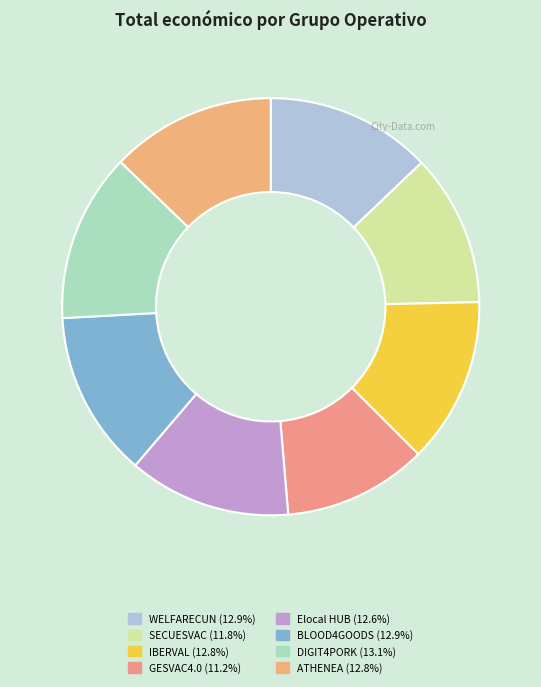

What is the change in value from BLOOD4GOODS to DIGIT4PORK?

+9246